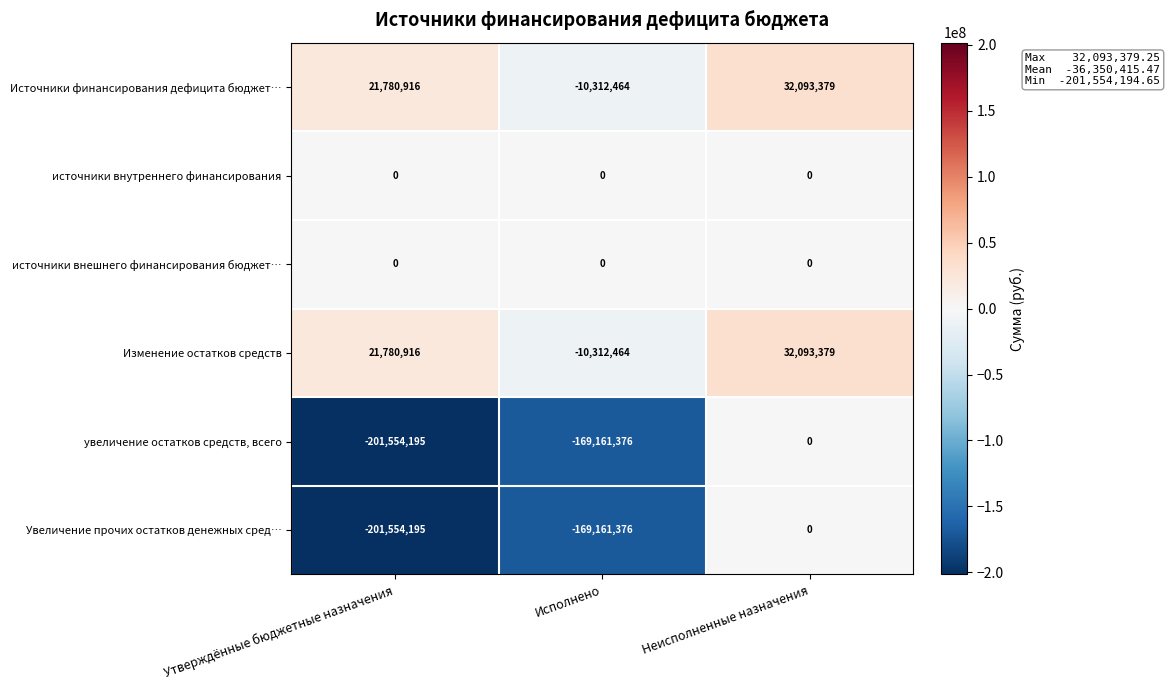

List the labels in order of Увеличение прочих остатков денежных сред… value, largest first.

Неисполненные назначения, Исполнено, Утверждённые бюджетные назначения